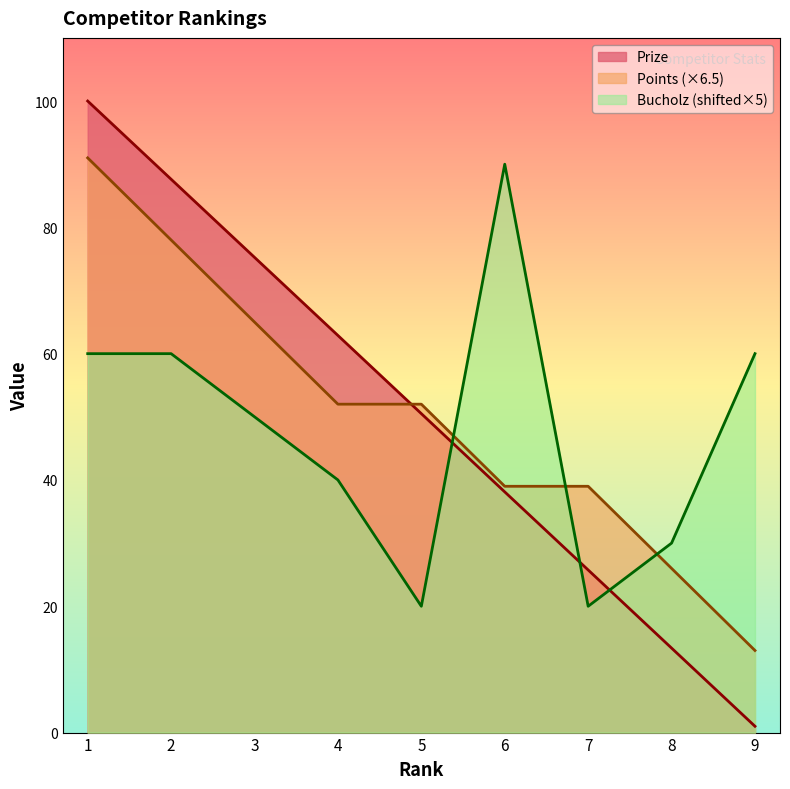

Reading right to left, what are all the values shown in this chart?

Prize: 9=1.0	8=13.4	7=25.8	6=38.1	5=50.5	4=62.9	3=75.2	2=87.6	1=100.0
Points: 9=13.0	8=26.0	7=39.0	6=39.0	5=52.0	4=52.0	3=65.0	2=78.0	1=91.0
Bucholz: 9=60.0	8=30.0	7=20.0	6=90.0	5=20.0	4=40.0	3=50.0	2=60.0	1=60.0